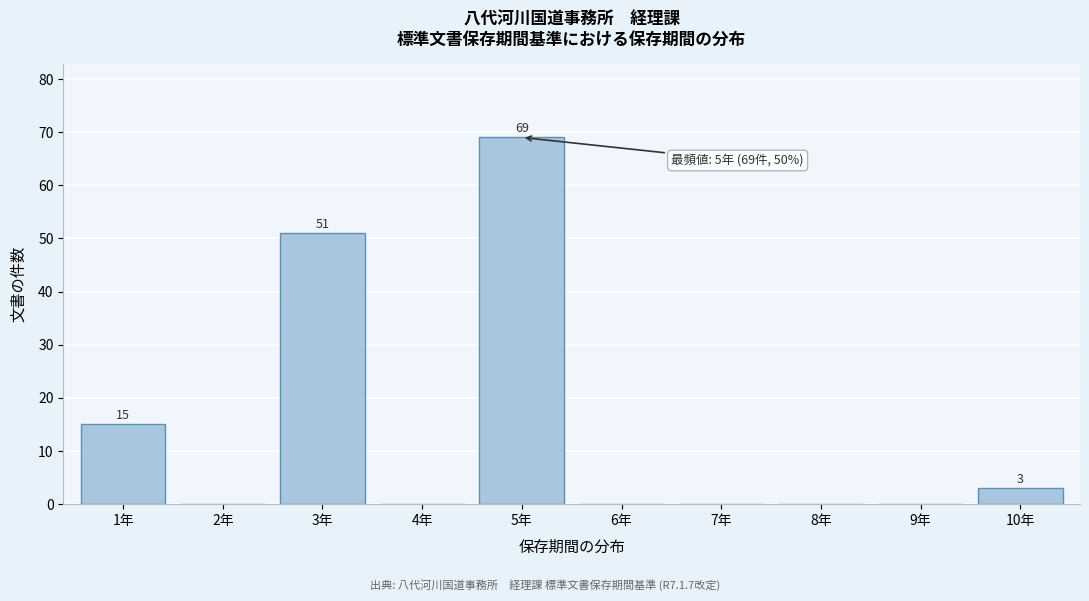

Reading right to left, list all the values displayed in this chart.

10年=3	9年=0	8年=0	7年=0	6年=0	5年=69	4年=0	3年=51	2年=0	1年=15